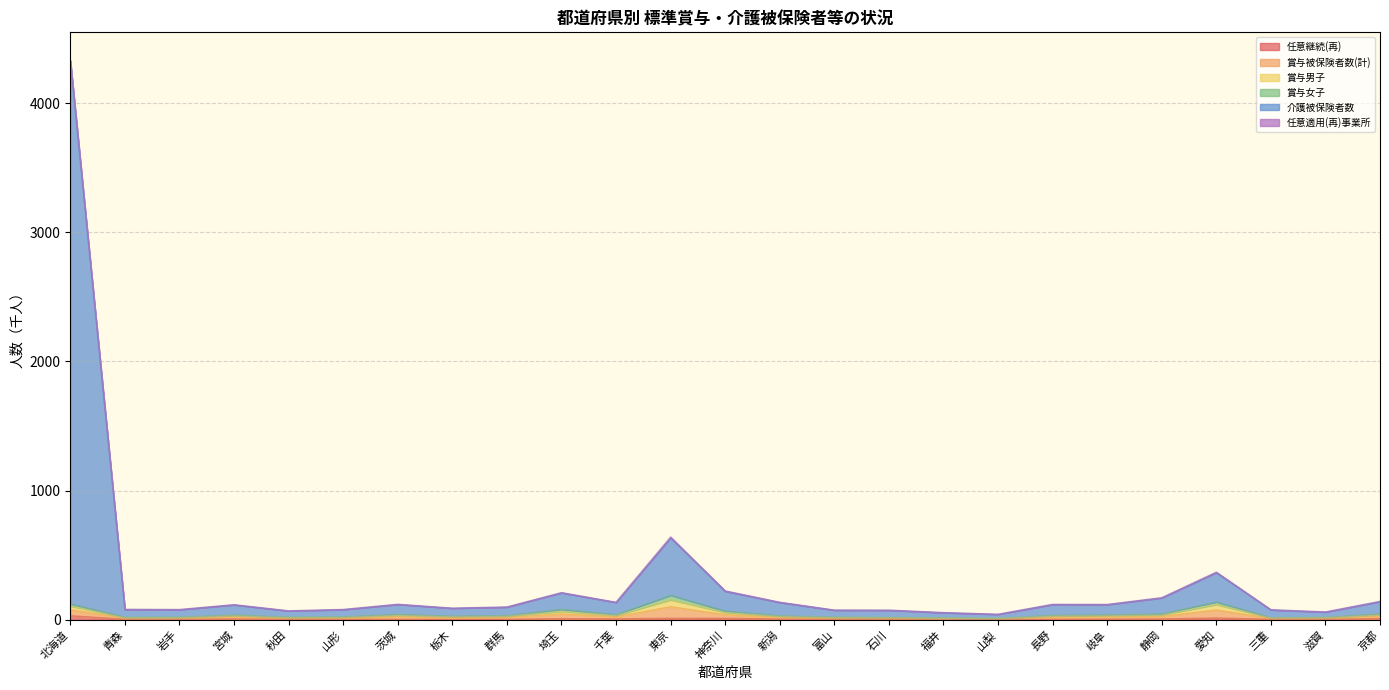

Which series has the largest total across all categories?

介護被保険者数